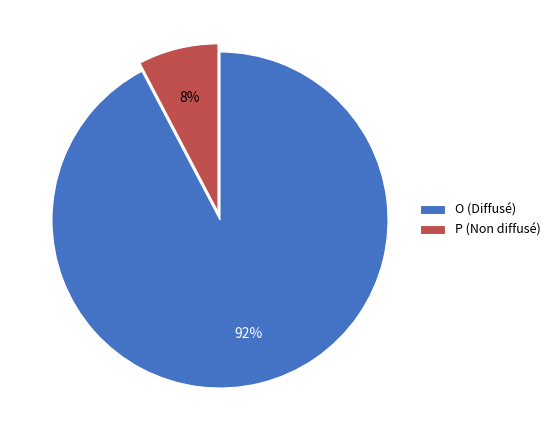

True or false: P accounts for 8% of the total.

True